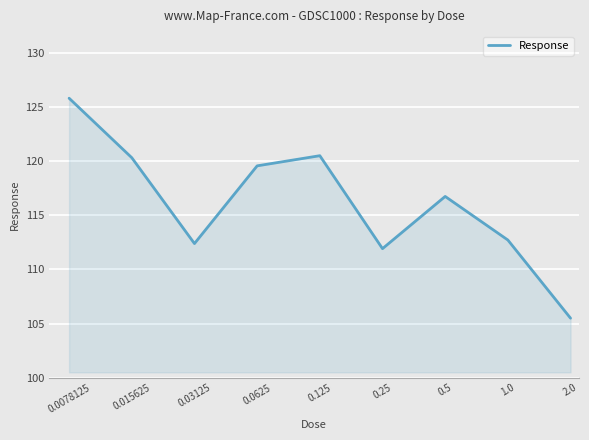

What is the maximum value shown in the chart?

125.8